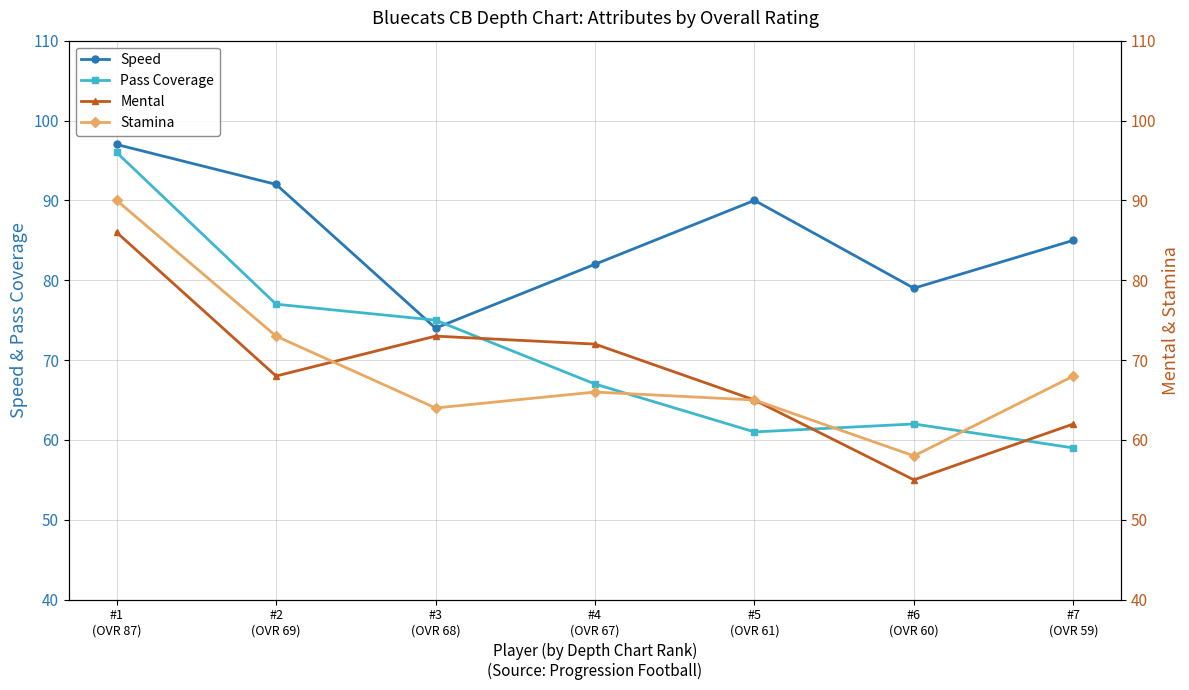

What are all the series names shown in the legend?

Speed, Pass Coverage, Mental, Stamina